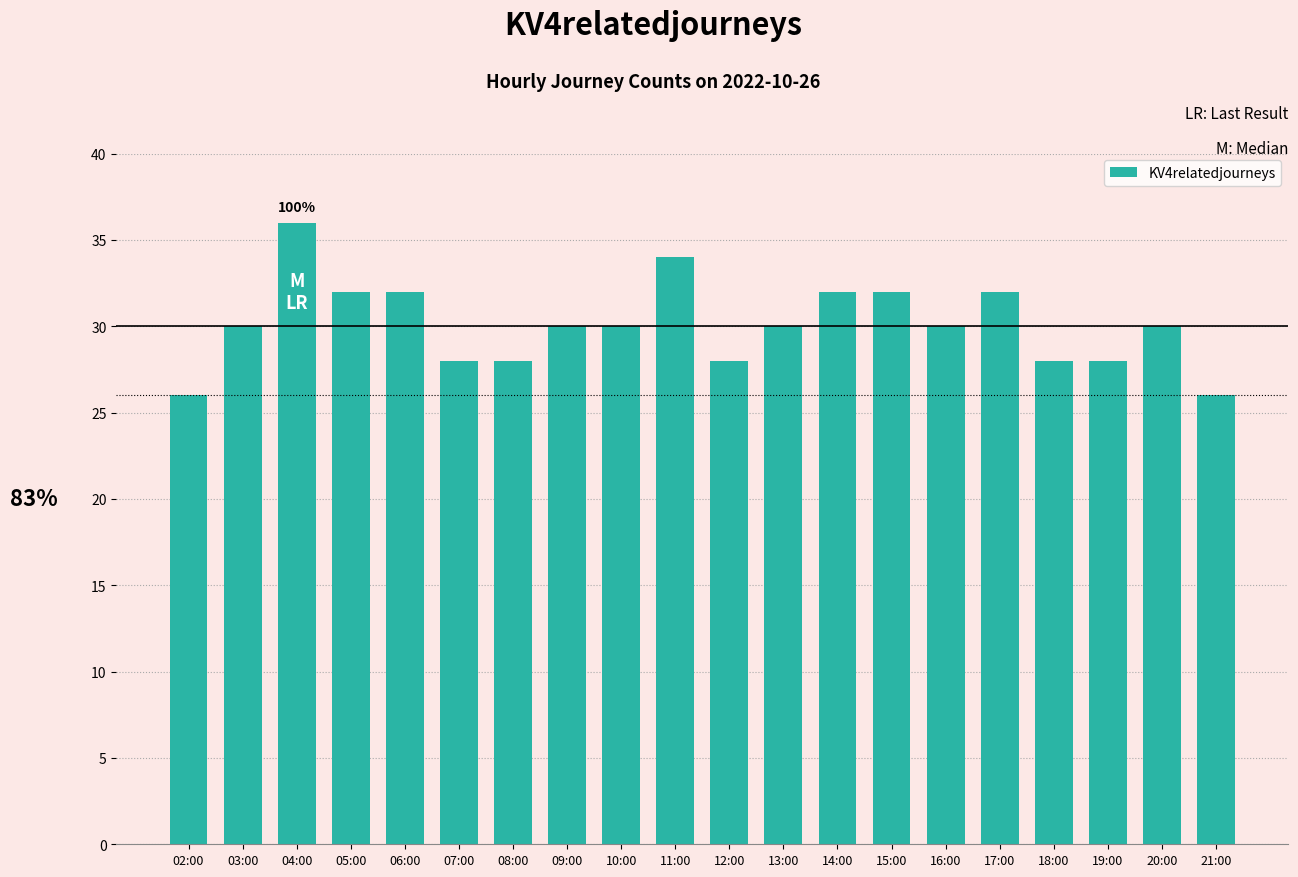

What is the difference between the values at 06:00 and 04:00?

4